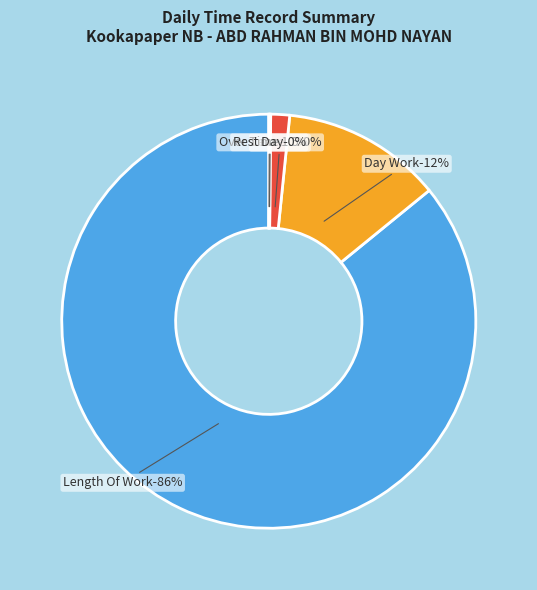

To the nearest percent, what is the combined percentage of Length Of Work and Over Time 1.5?

86%